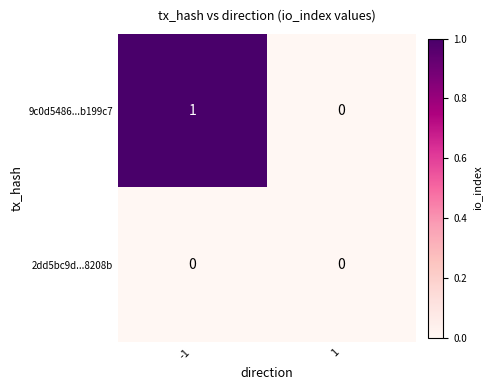

Rank the series by their maximum value, from lowest to highest.

2dd5bc9d...8208b, 9c0d5486...b199c7